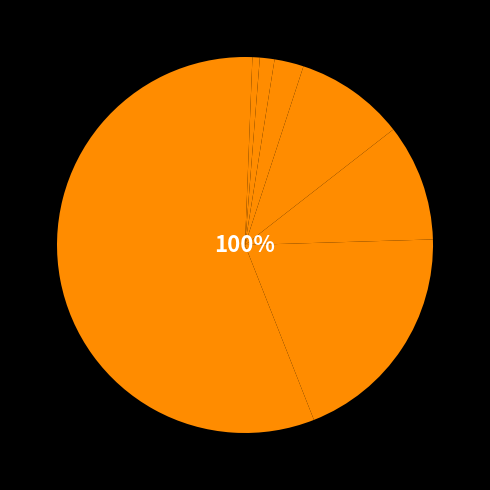

Which category has the biggest portion of the pie?

VAL044